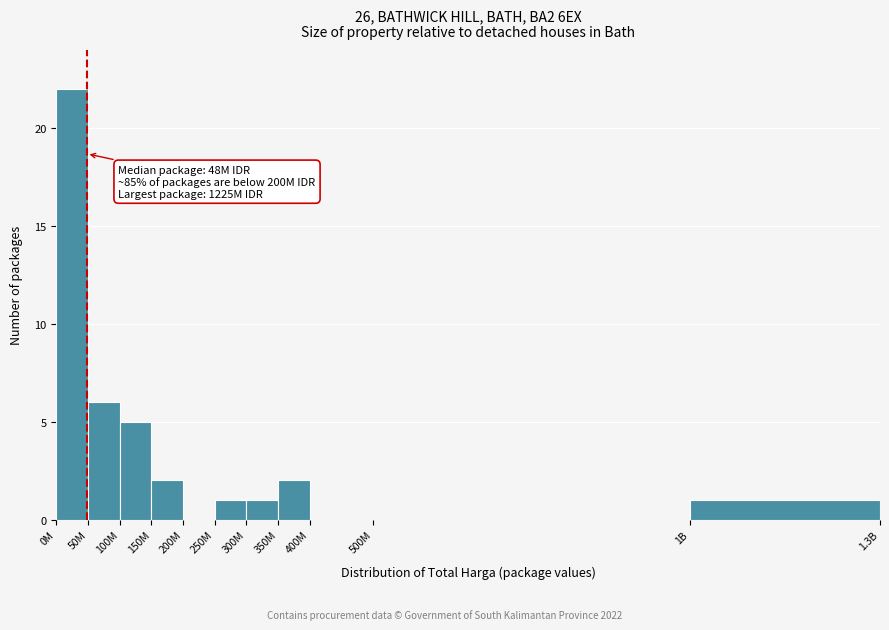

Reading left to right, list all the values displayed in this chart.

0M=22	50M=6	100M=5	150M=2	200M=0	250M=1	300M=1	350M=2	400M=0	500M=0	1B=1